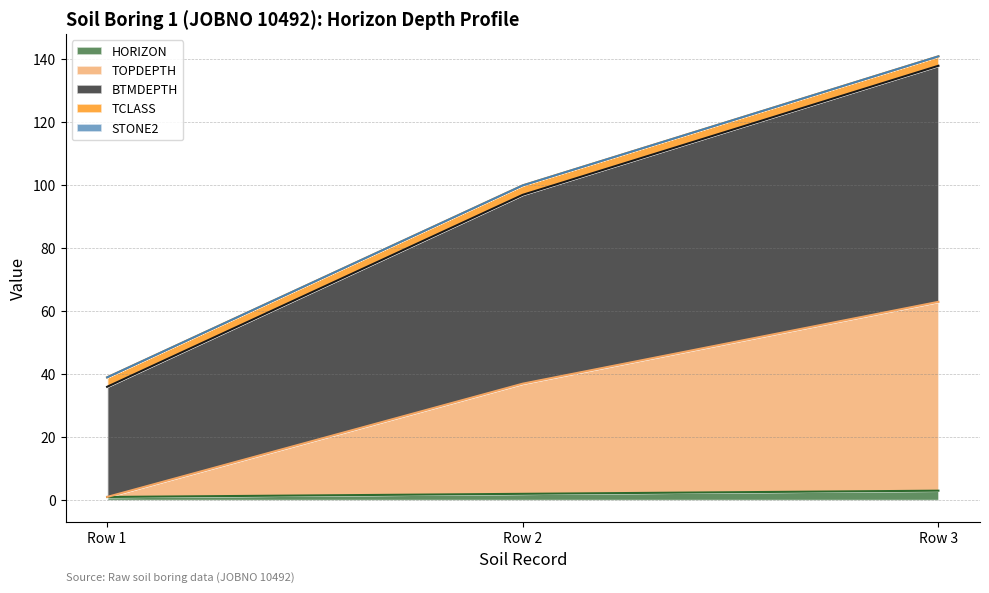

The value of BTMDEPTH at Row 3 is 138. True or false?

True